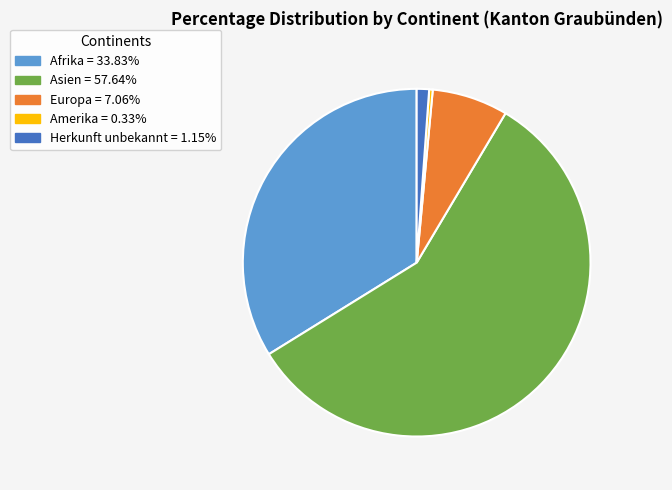

Which has a higher value, Amerika or Europa?

Europa